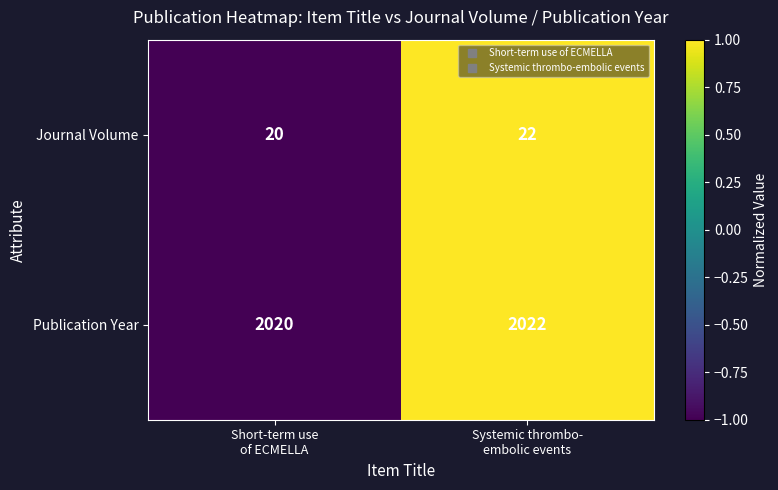

What is the sum of all Publication Year values?

4042